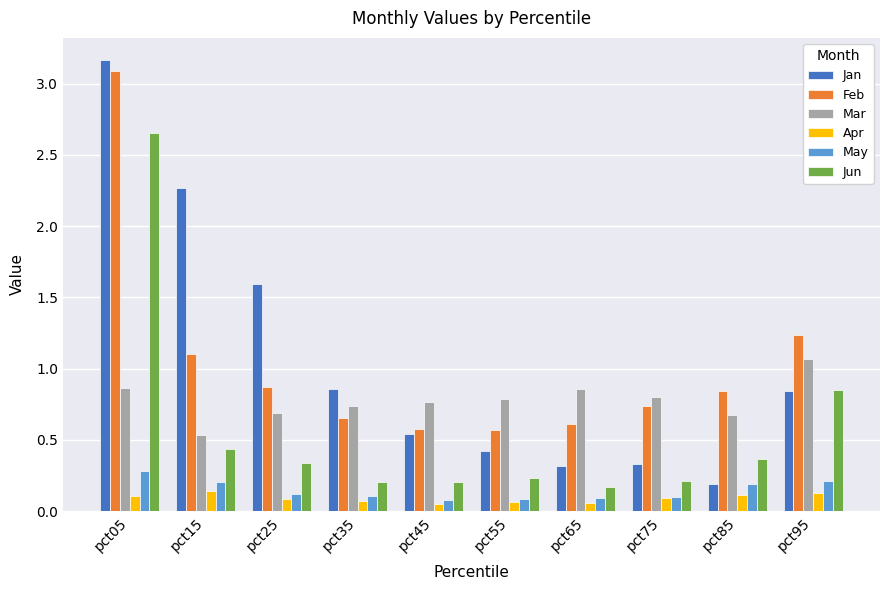

Rank the series by their maximum value, from highest to lowest.

Jan, Feb, Jun, Mar, May, Apr